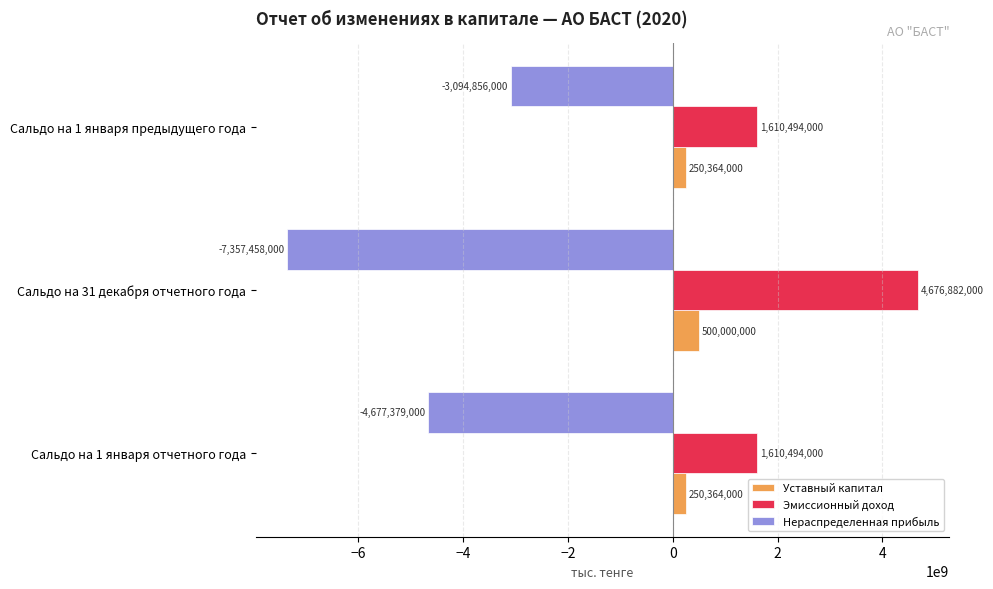

What is the maximum value shown in the chart?

4676882000